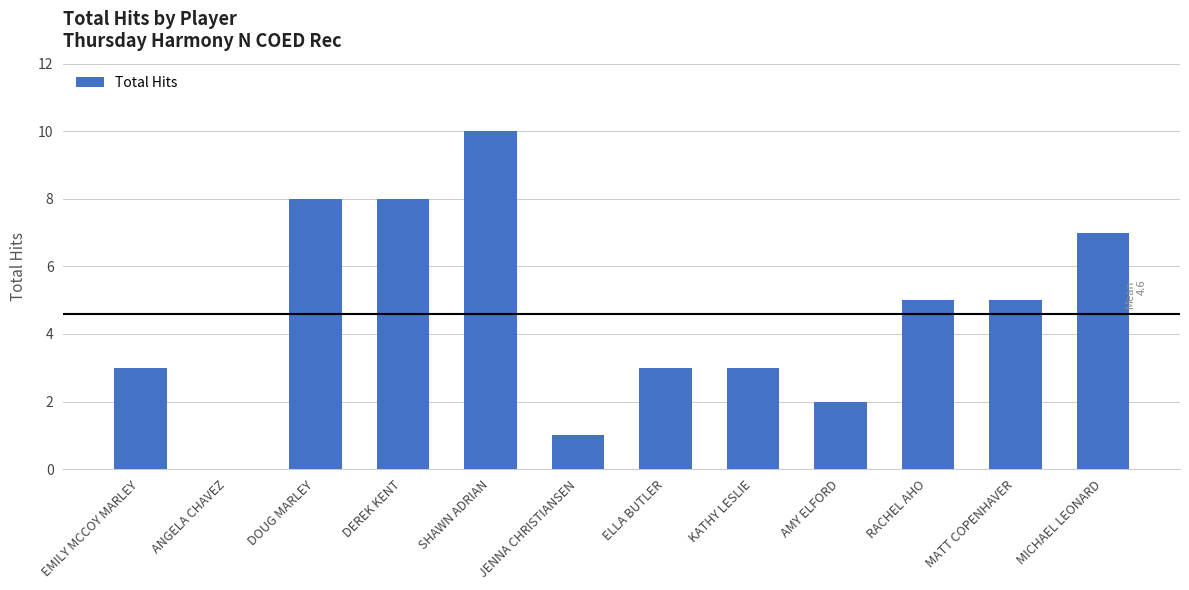

Where does the data first go above 5?

DOUG MARLEY